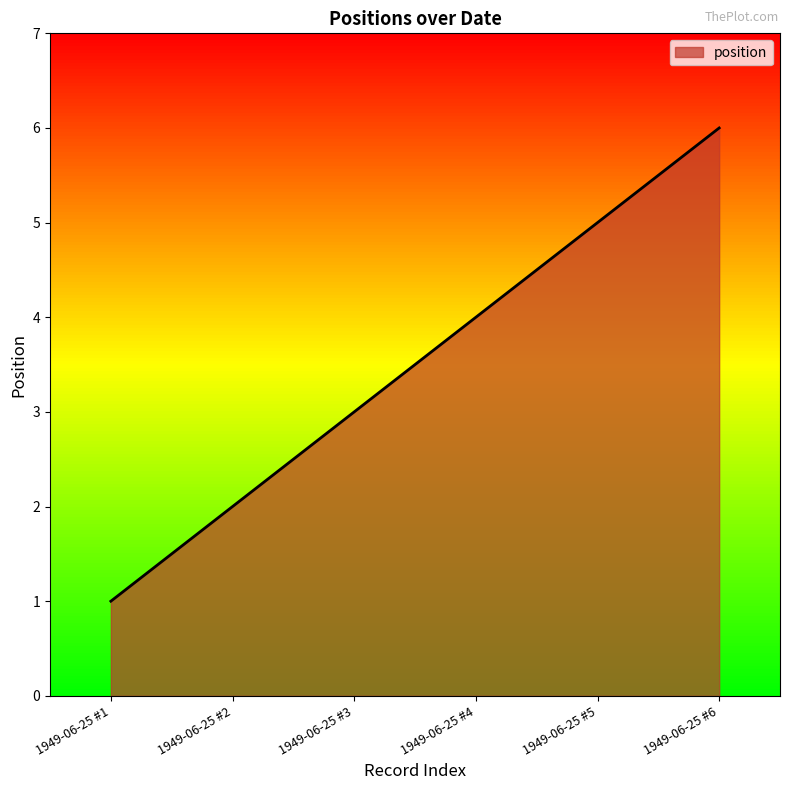

The value at 1949-06-25 #3 is 1. True or false?

False